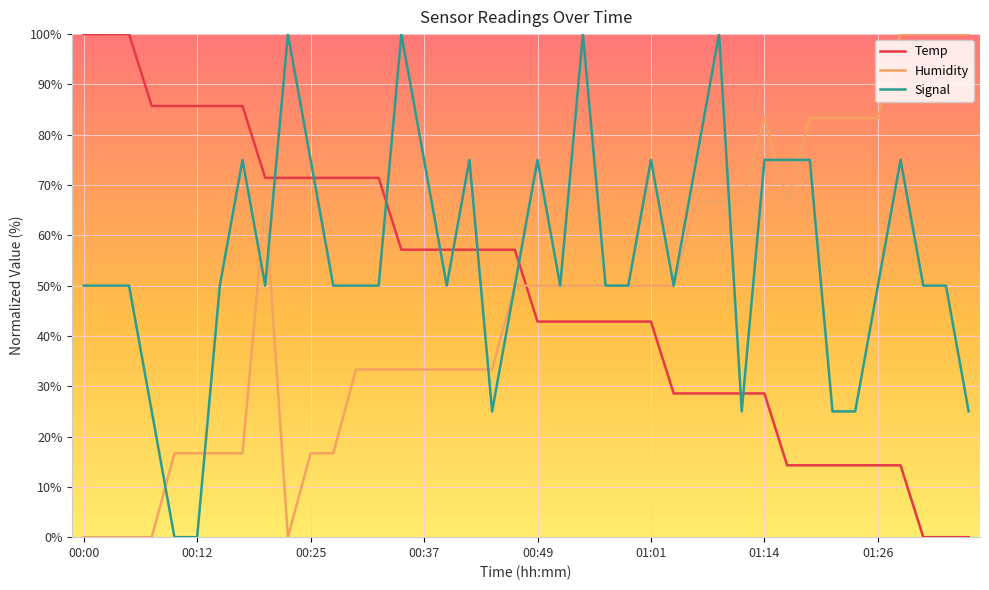

Which series has the largest total across all categories?

Signal